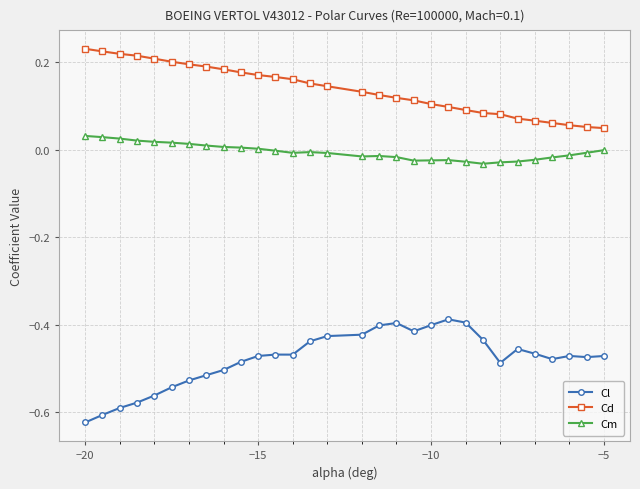

Rank the series by their maximum value, from lowest to highest.

Cl, Cm, Cd